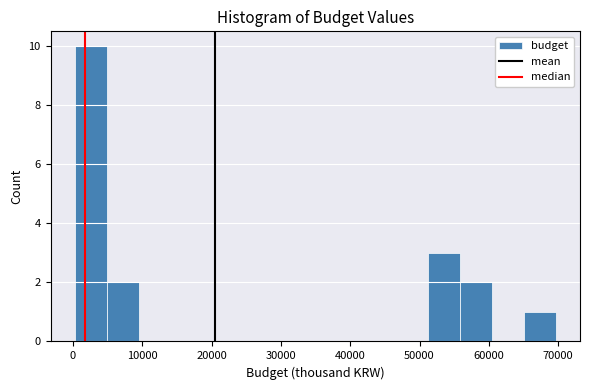

Reading left to right, transcribe this chart: for each bar, give the range it covers on the x-axis and its height. Neither the bar edges nor the heights are printed on the chart, so give them approximately, as read against the axes.

0 to 5000: 10
5000 to 9000: 2
9000 to 14000: 0
14000 to 19000: 0
19000 to 23000: 0
23000 to 28000: 0
28000 to 33000: 0
33000 to 37000: 0
37000 to 42000: 0
42000 to 47000: 0
47000 to 51000: 0
51000 to 56000: 3
56000 to 60000: 2
60000 to 65000: 0
65000 to 70000: 1